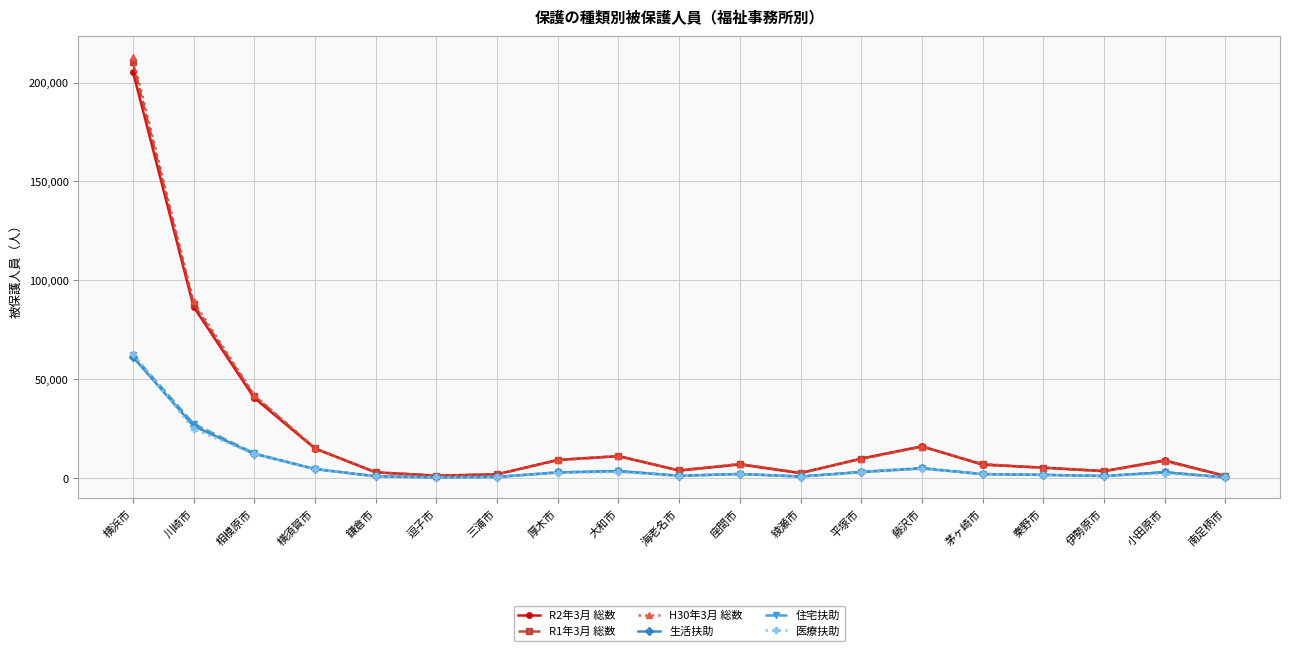

Which category has the highest value in the 住宅扶助 series?

横浜市